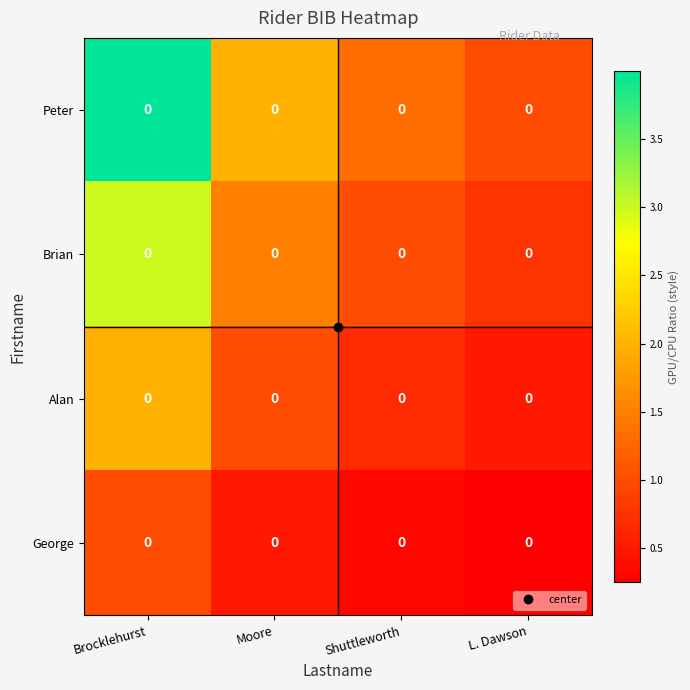

At which label is Brian closest to 1?

Shuttleworth